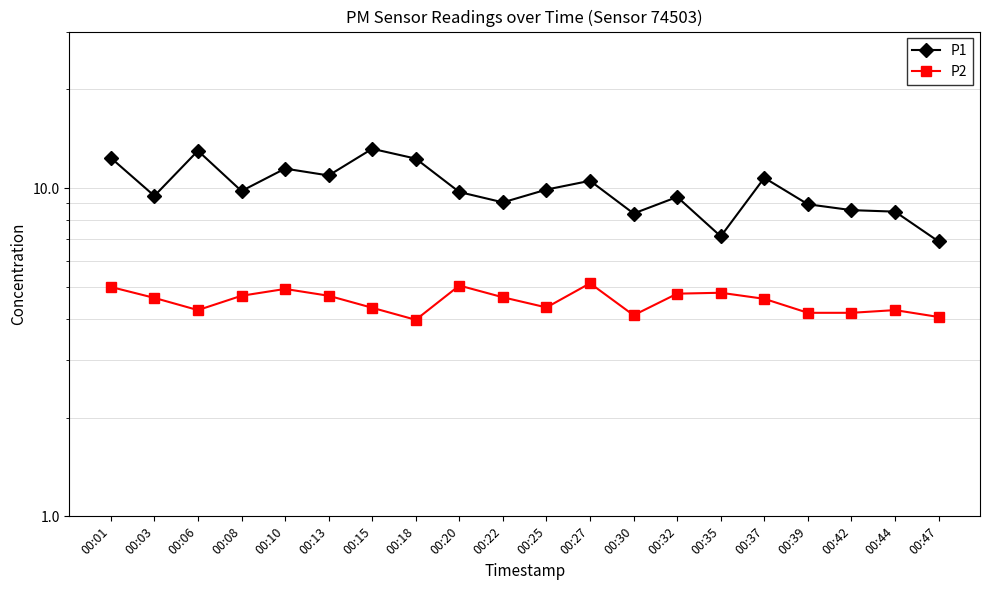

True or false: P1 and P2 intersect in this chart.

False